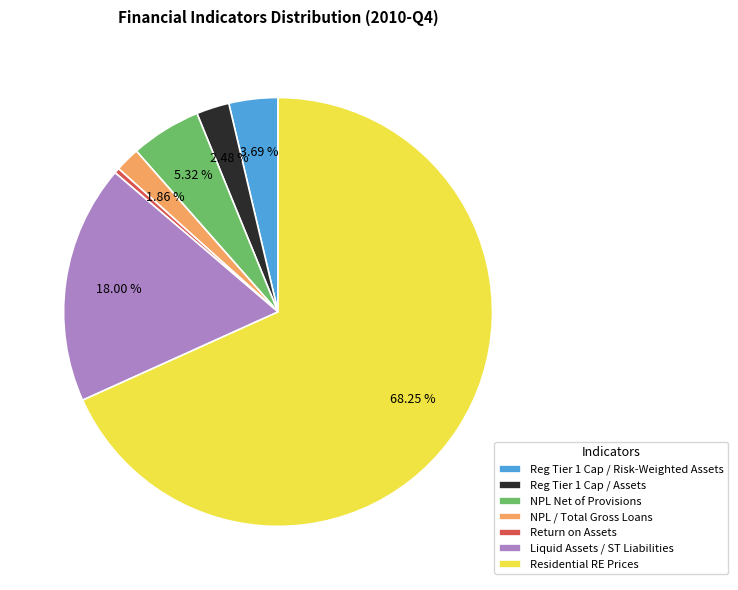

What is the ratio of the value at NPL / Total Gross Loans to the value at NPL Net of Provisions?

0.3